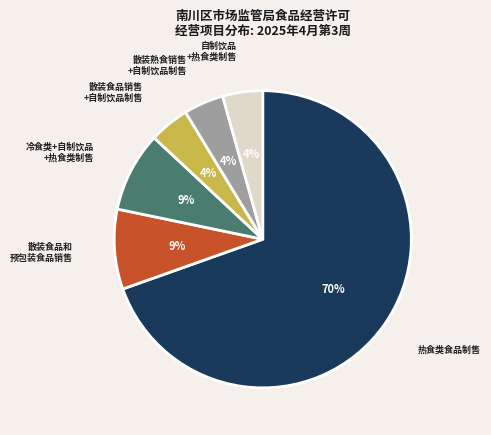

Does any single category account for the majority?

Yes